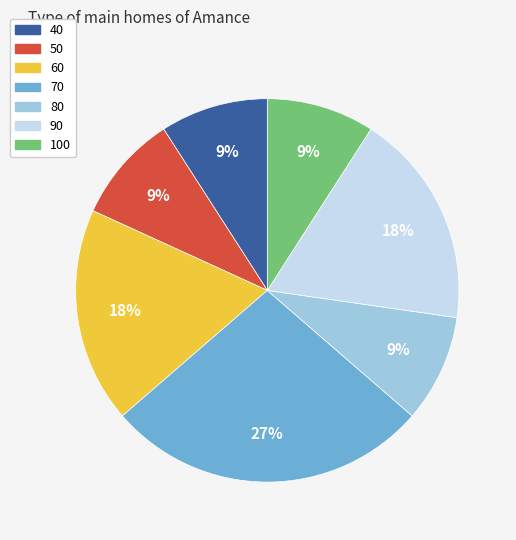

To the nearest percent, what is the combined percentage of 70 and 50?

36%